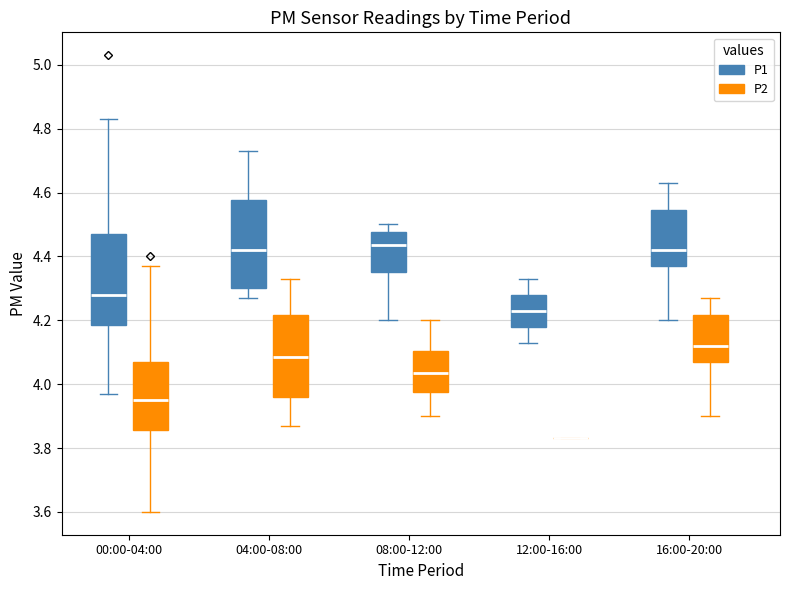

Reading left to right, read every box against the y-axis: the position of its median line, the range the box covers, and the ends of its whiskers. The values are not printed on the chart, so give them approximately, as read against the axis.

00:00-04:00 (P1): median 4.28, box 4.18 to 4.48, whiskers 3.98 to 4.84
00:00-04:00 (P2): median 3.96, box 3.86 to 4.08, whiskers 3.60 to 4.38
04:00-08:00 (P1): median 4.42, box 4.30 to 4.58, whiskers 4.28 to 4.74
04:00-08:00 (P2): median 4.08, box 3.96 to 4.22, whiskers 3.88 to 4.34
08:00-12:00 (P1): median 4.44, box 4.36 to 4.48, whiskers 4.20 to 4.50
08:00-12:00 (P2): median 4.04, box 3.98 to 4.10, whiskers 3.90 to 4.20
12:00-16:00 (P1): median 4.24, box 4.18 to 4.28, whiskers 4.14 to 4.34
12:00-16:00 (P2): box collapsed to a line at 3.84, whiskers 3.84 to 3.84
16:00-20:00 (P1): median 4.42, box 4.38 to 4.54, whiskers 4.20 to 4.64
16:00-20:00 (P2): median 4.12, box 4.08 to 4.22, whiskers 3.90 to 4.28